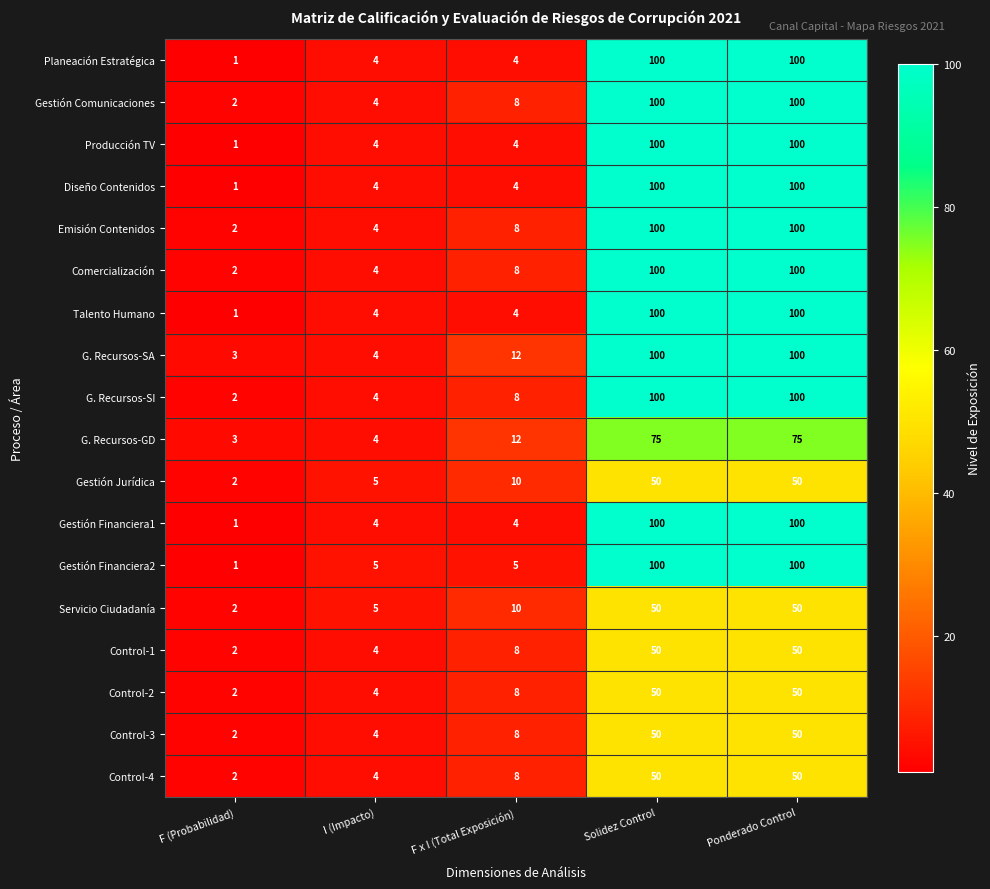

The value of Emisión Contenidos at F (Probabilidad) is 0. True or false?

False